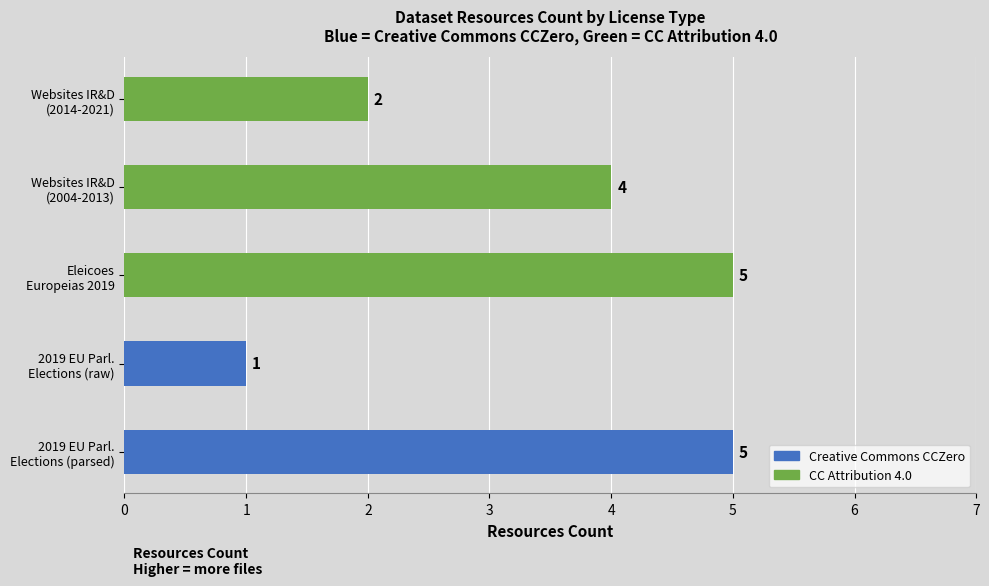

Count the number of categories in the chart.

5